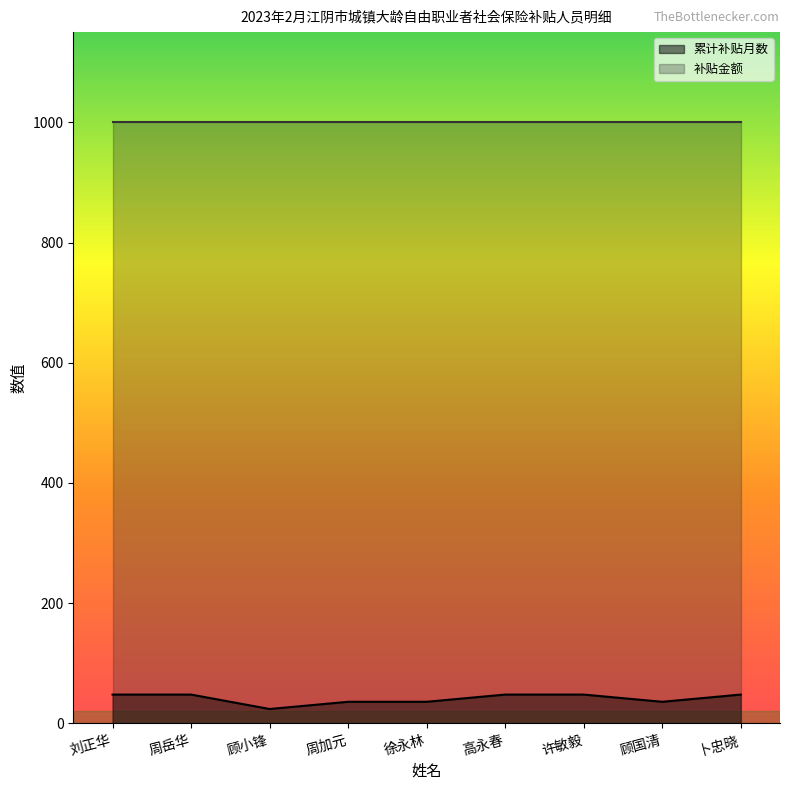

What is the greatest value displayed?

1000